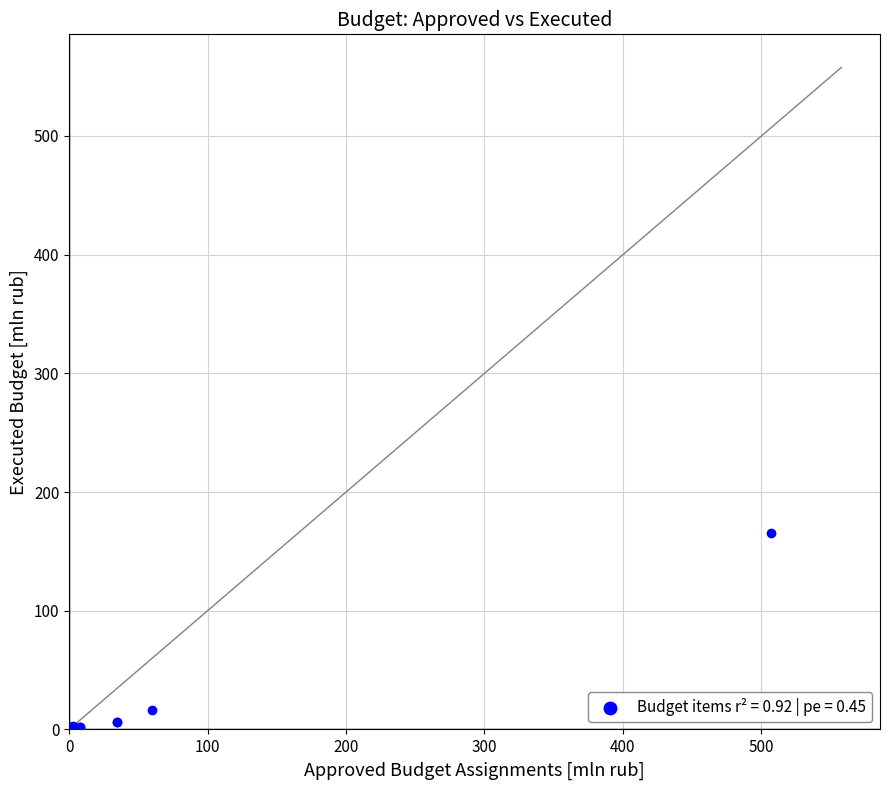

What Y value in the scatter plot is closest to 82?

16.7